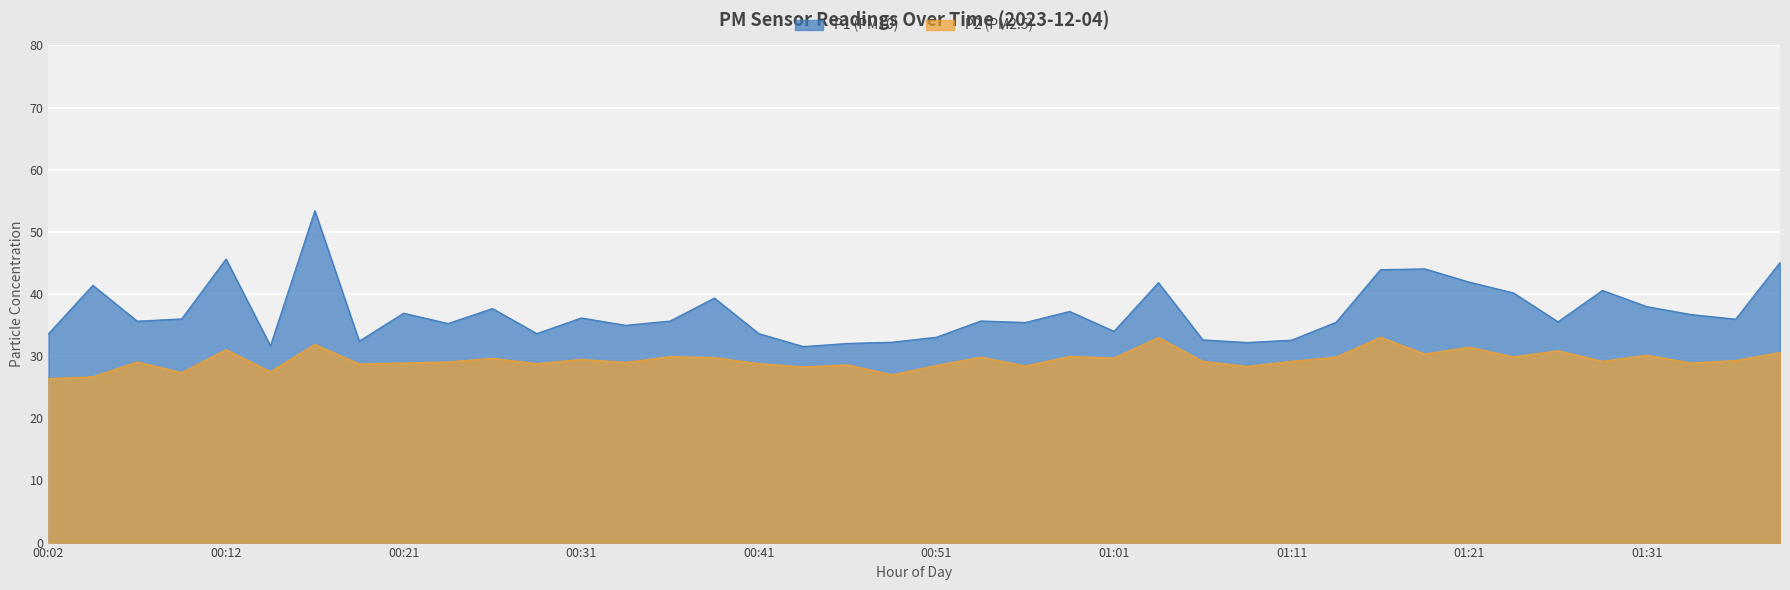

What are all the series names shown in the legend?

P1 (PM10), P2 (PM2.5)